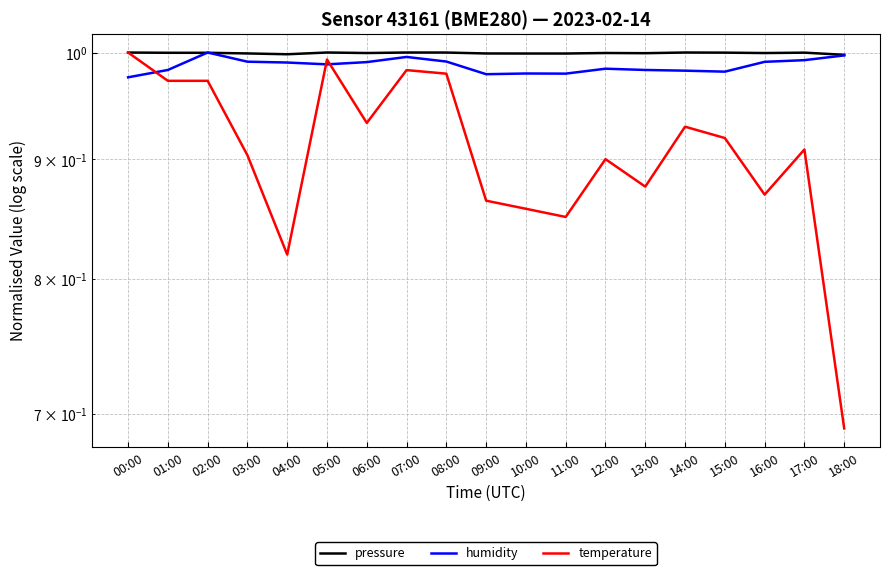

How many intersections are there between temperature and humidity?

3